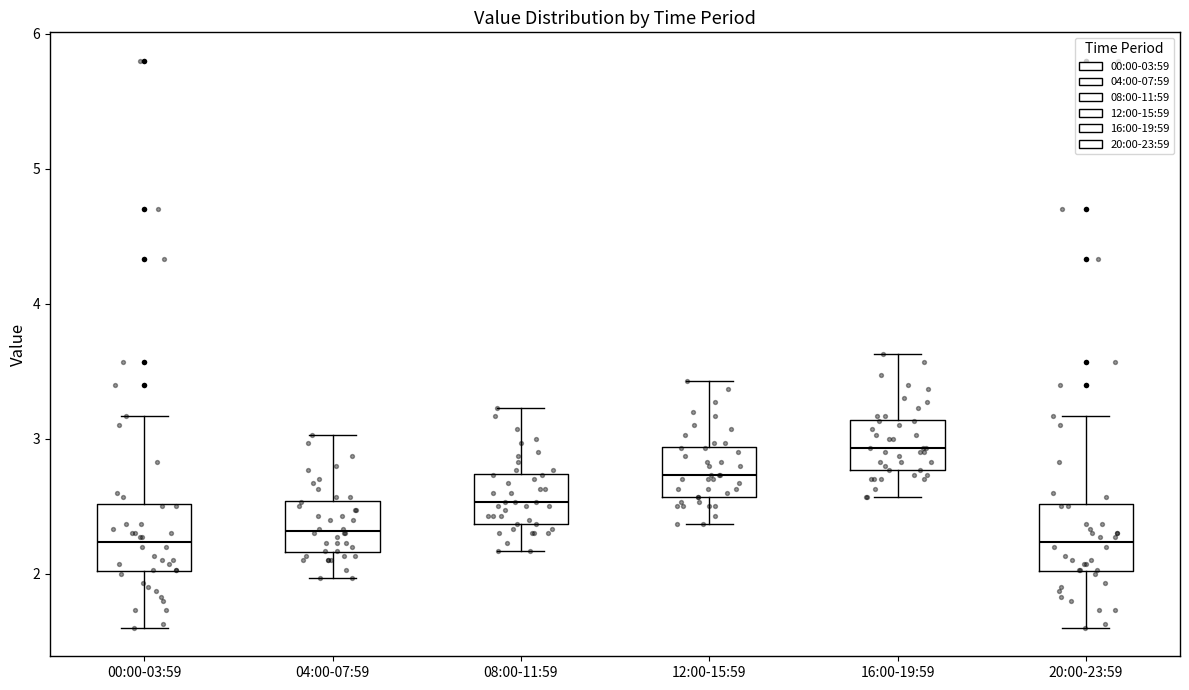

Where is the upper edge of the box for 20:00-23:59 on the y-axis? The values are not printed on the chart, so give them approximately, as read against the axis.

2.5